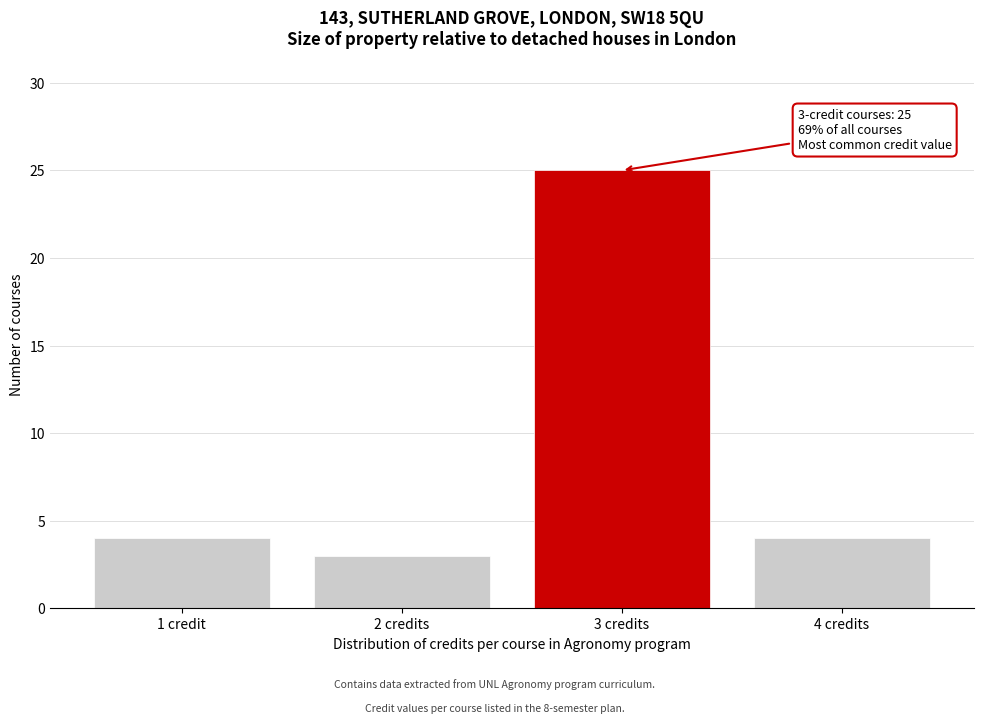

Reading right to left, transcribe all the data shown in this chart.

4	25	3	4